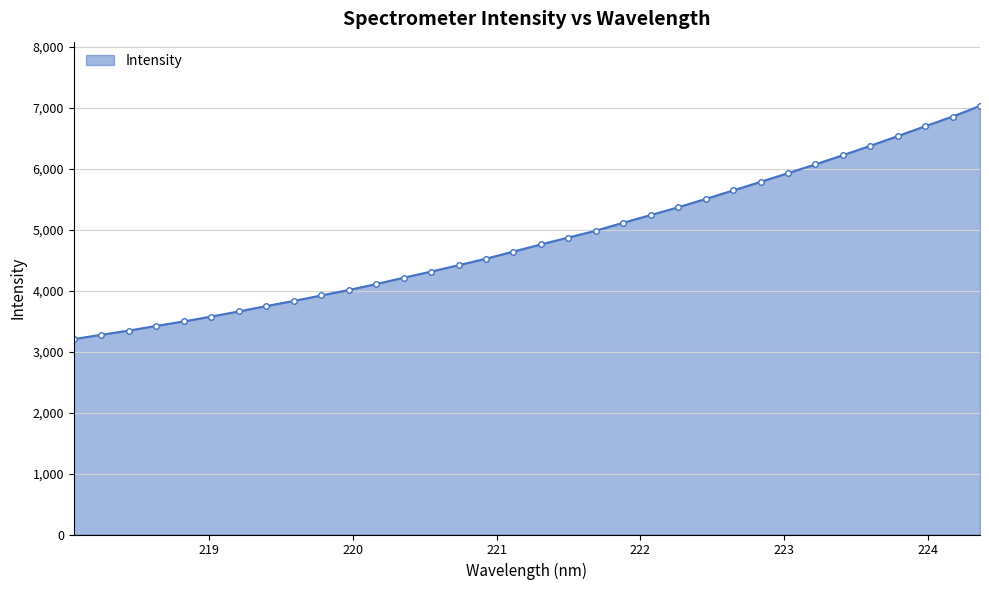

What is the greatest value displayed?

7027.8